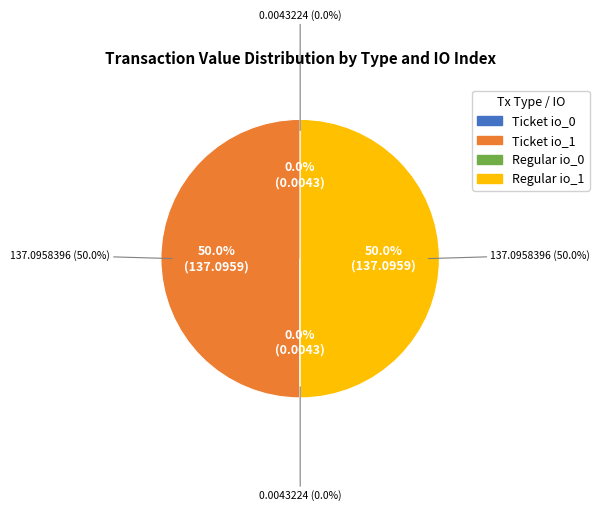

Is there any slice that represents more than half of the pie?

No